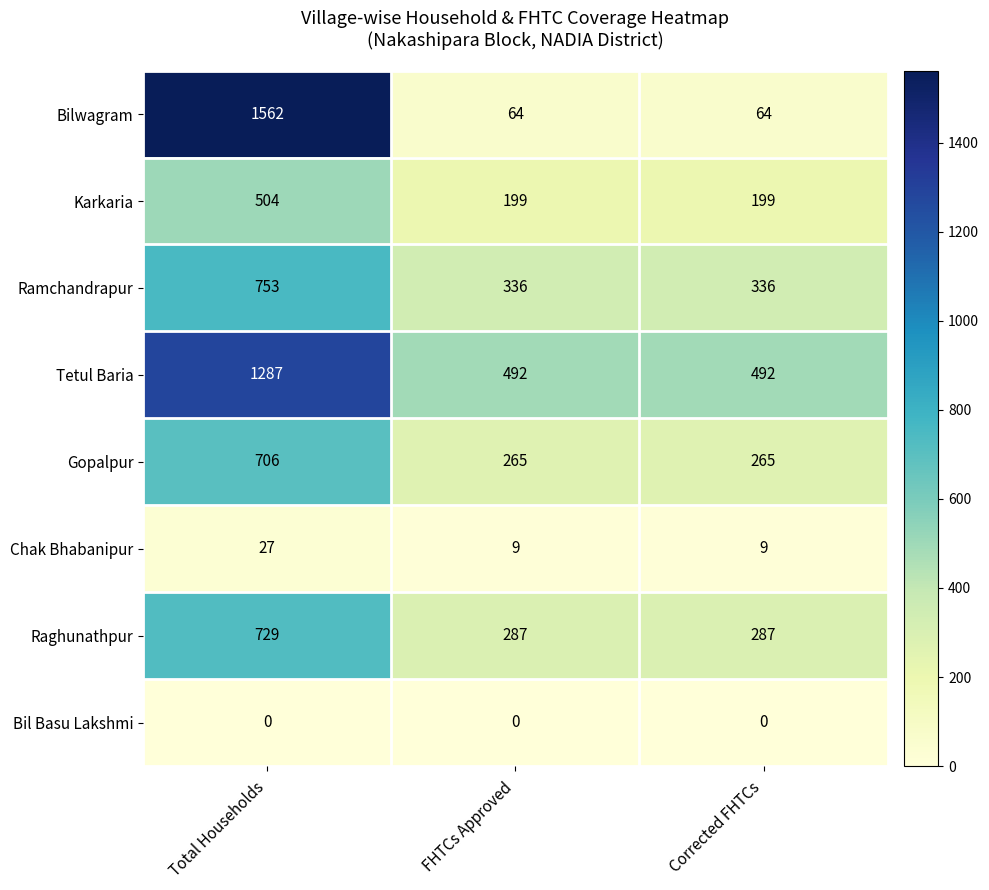

At which category is the sum across all series the highest?

Total Households